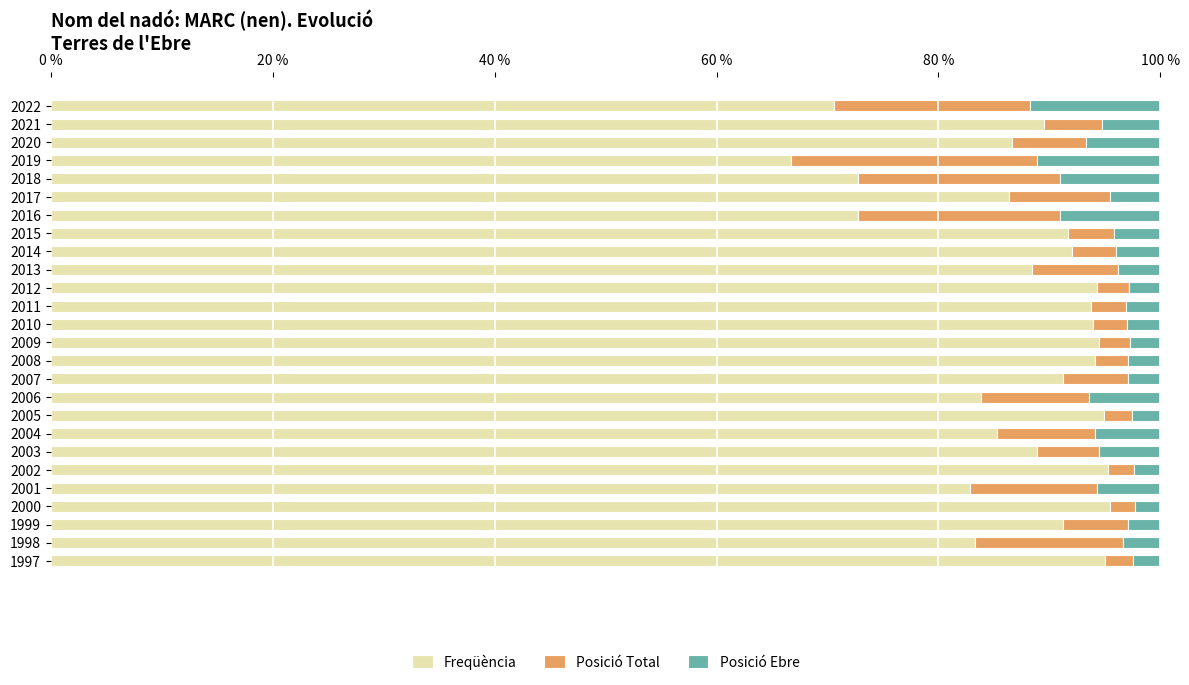

The Freqüència series shows 94.4 at 2009. True or false?

True